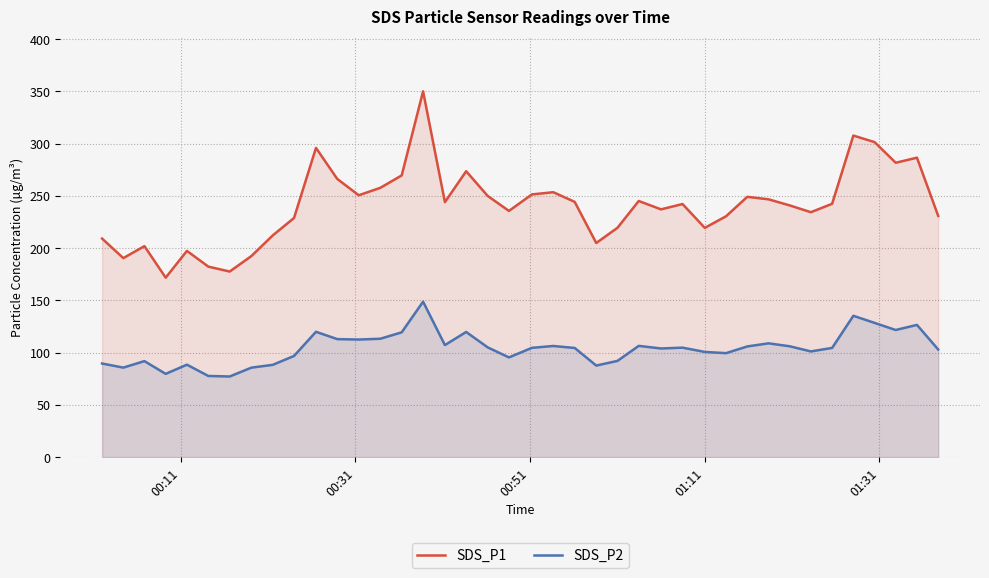

What is the difference between the maximum and minimum values in the SDS_P2 series?

71.6